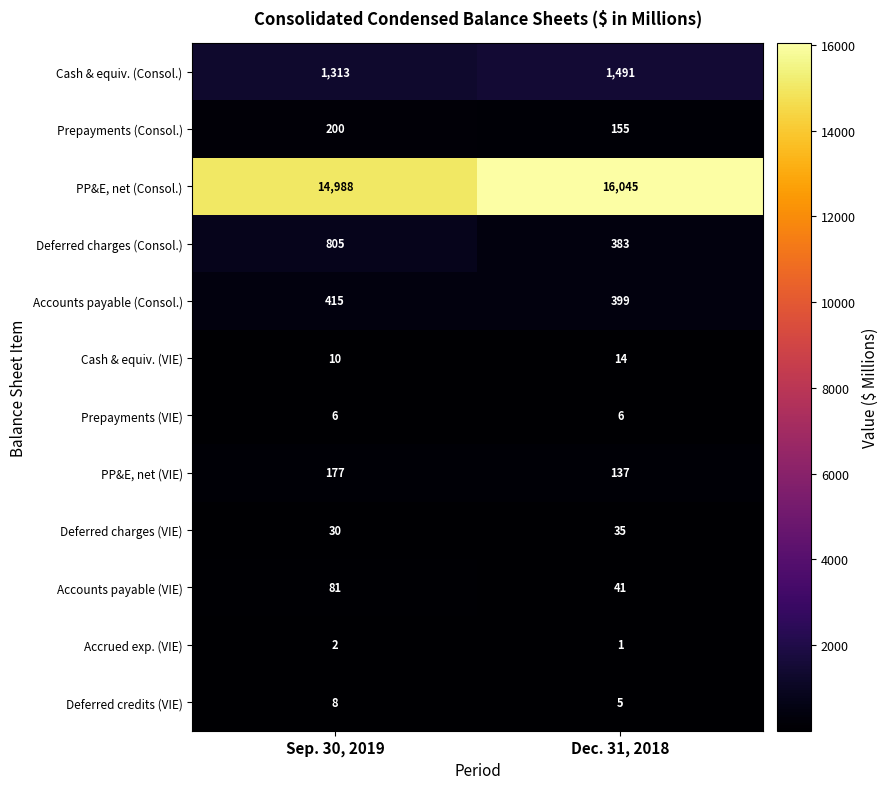

The value of Deferred credits (VIE) at Sep. 30, 2019 is 8. True or false?

True